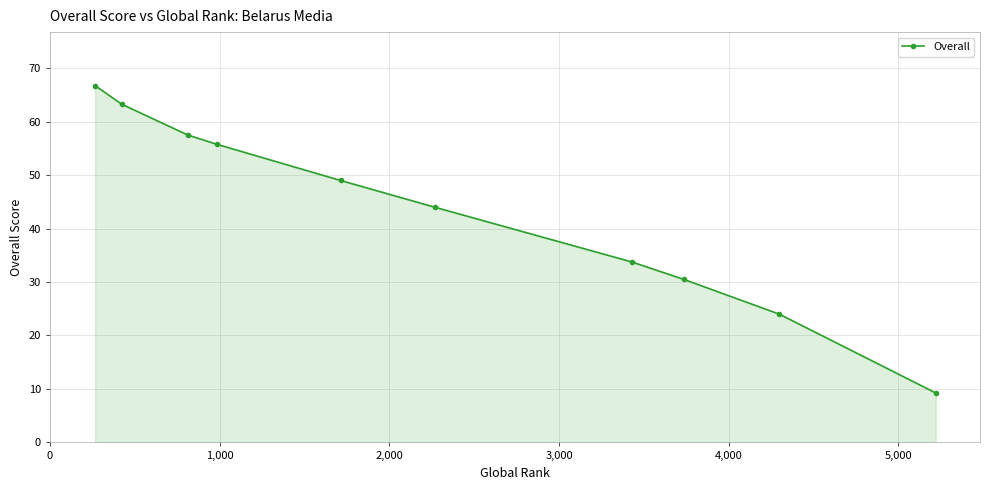

True or false: the data has more than 0 interior local peaks.

False